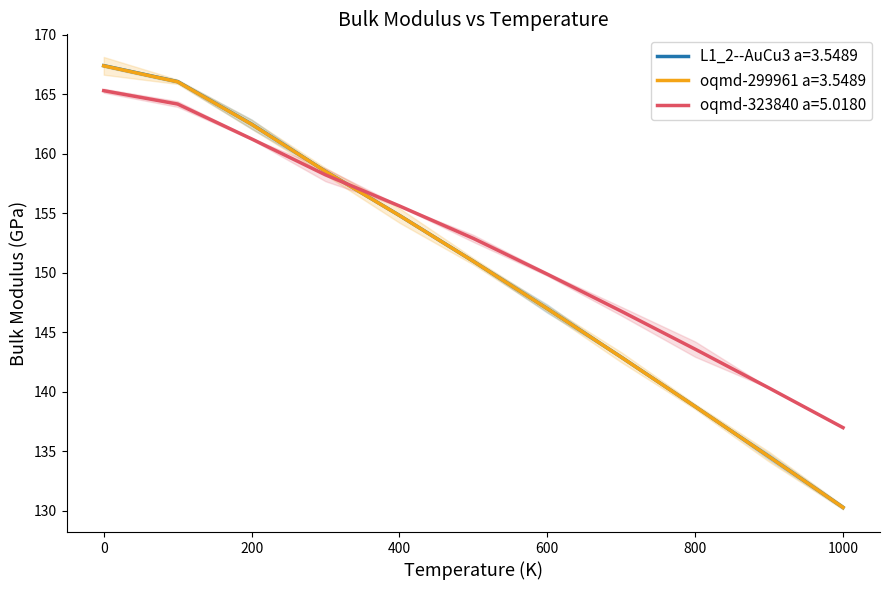

Does the chart have visible grid lines?

No